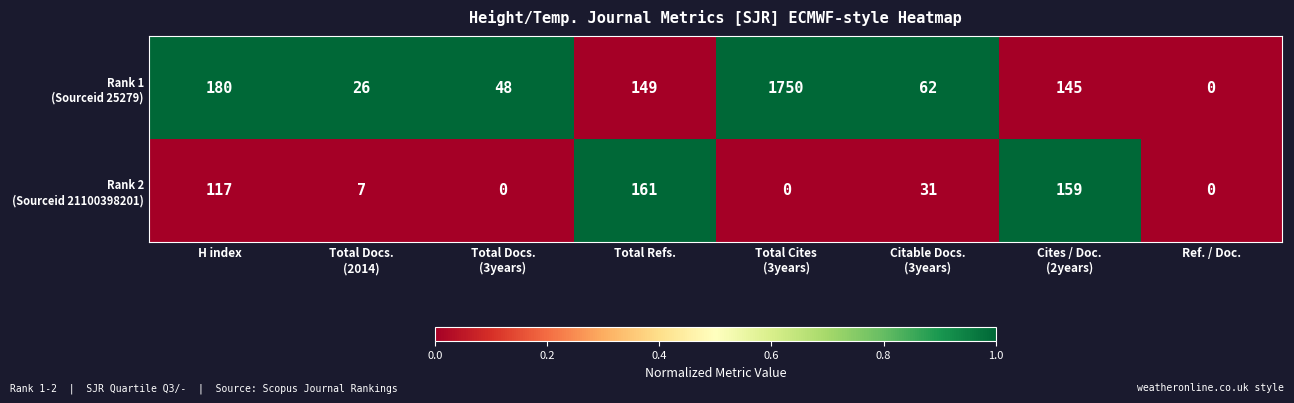

What is the total value across all series at Total Refs.?

310